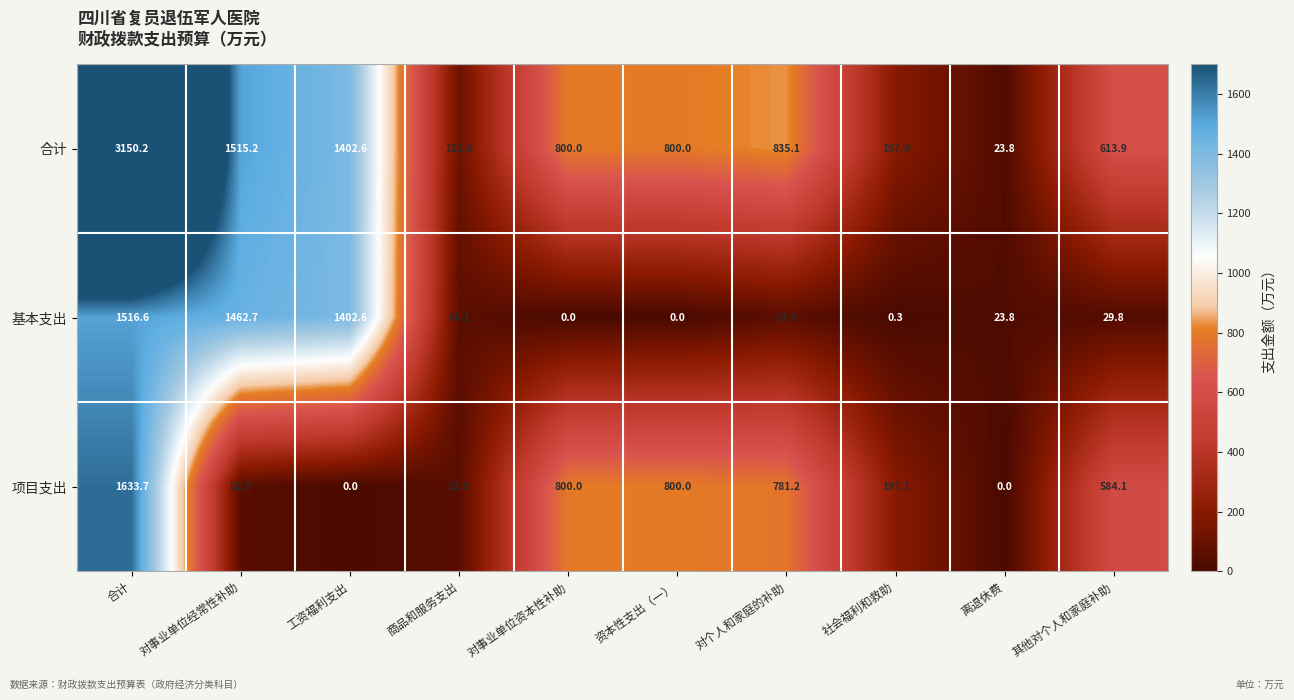

Read the 项目支出 value at 对事业单位资本性补助.

800.0